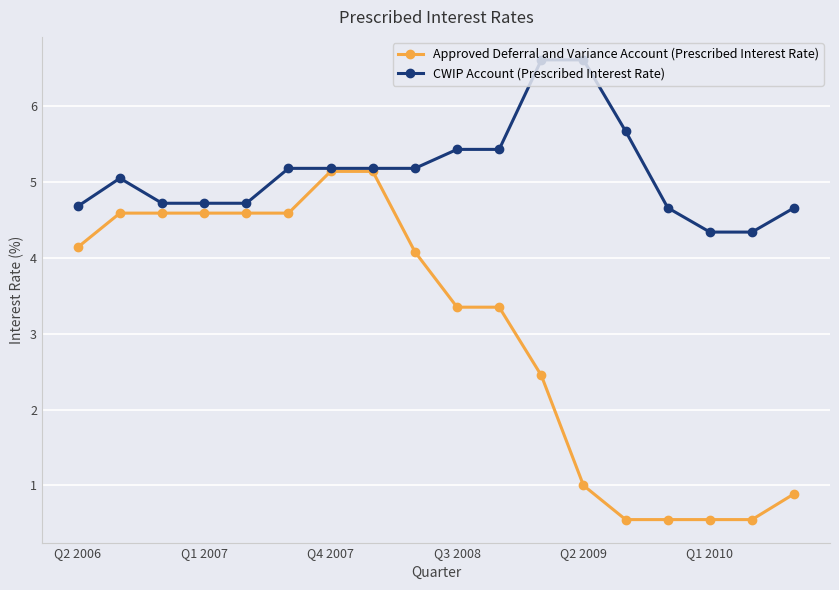

Which series has the widest spread of values?

Approved Deferral and Variance Account (Prescribed Interest Rate)